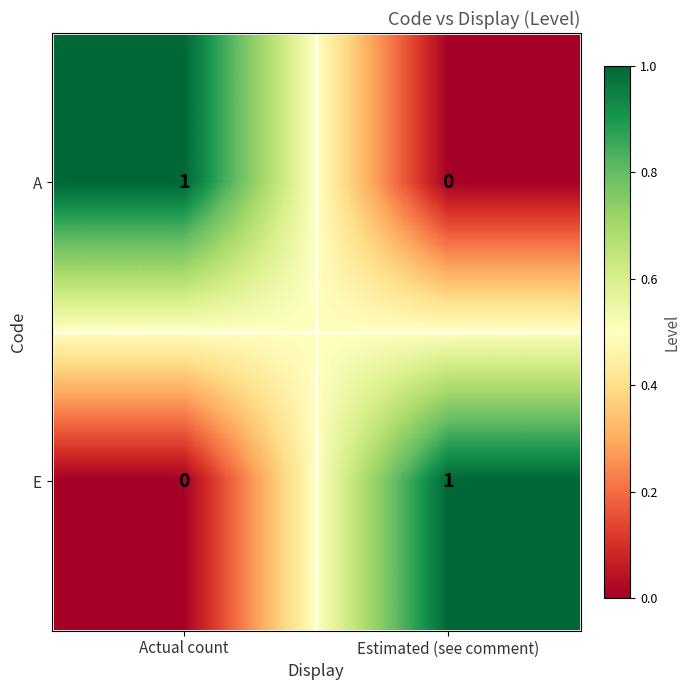

Is the value of A at Actual count greater than the value of E at Actual count?

Yes